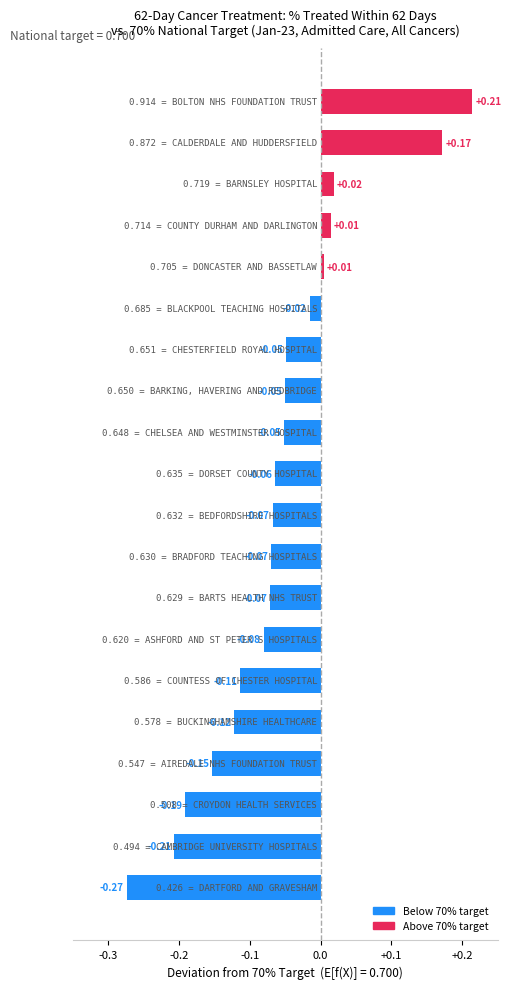

What is the sum of all values?

-1.2